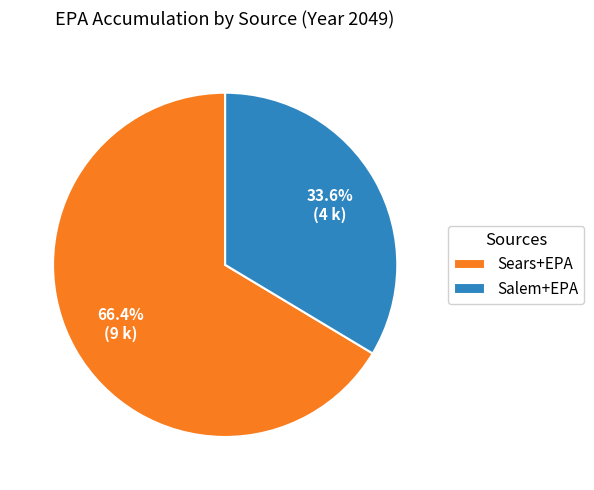

Is it true that Salem+EPA is 45% of the pie?

False